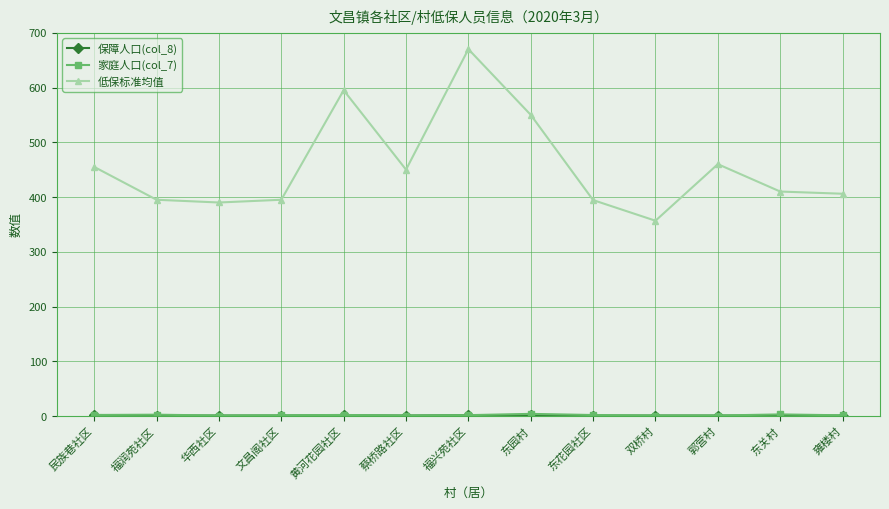

True or false: 低保标准均值 has more than 0 points higher than both neighbors.

True